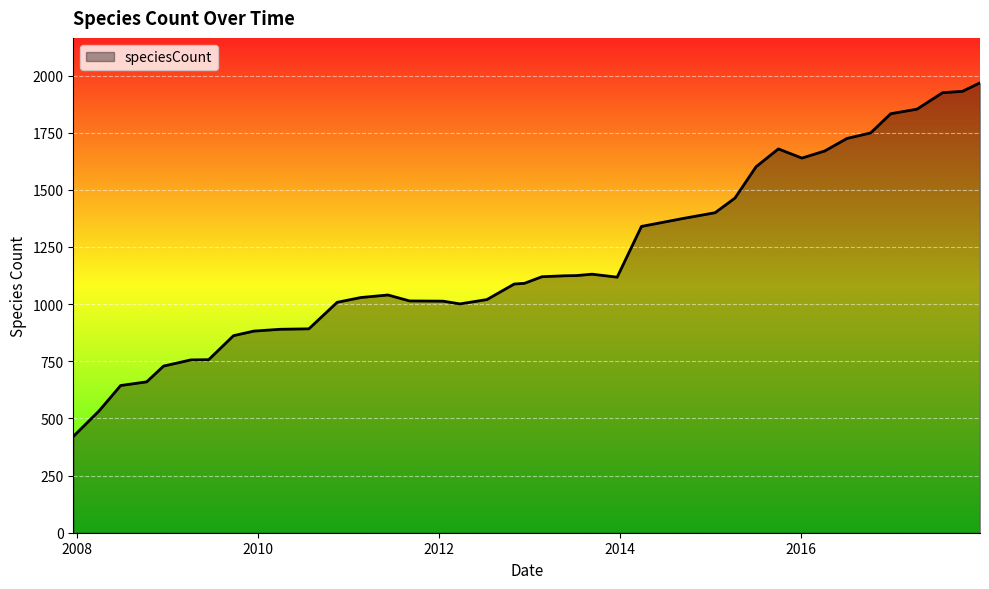

What is the maximum value shown in the chart?

1968